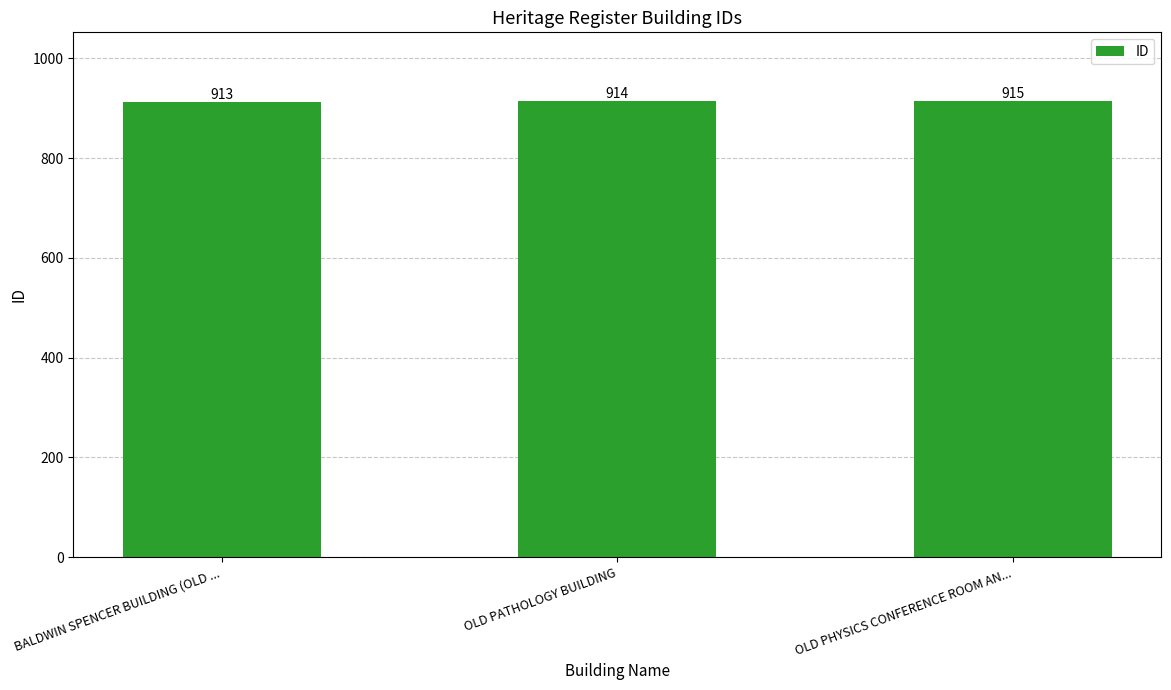

The value at OLD PHYSICS CONFERENCE ROOM AN... is 915. True or false?

True